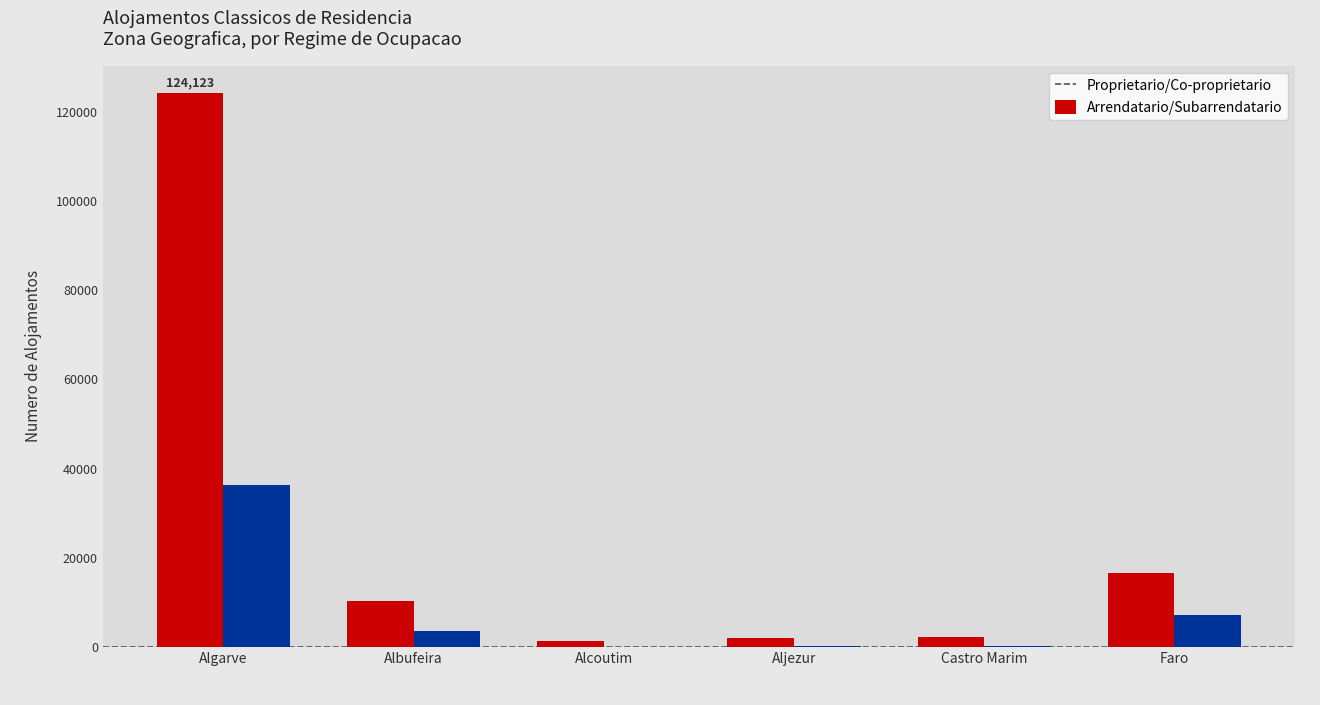

At which category is the sum across all series the highest?

Algarve